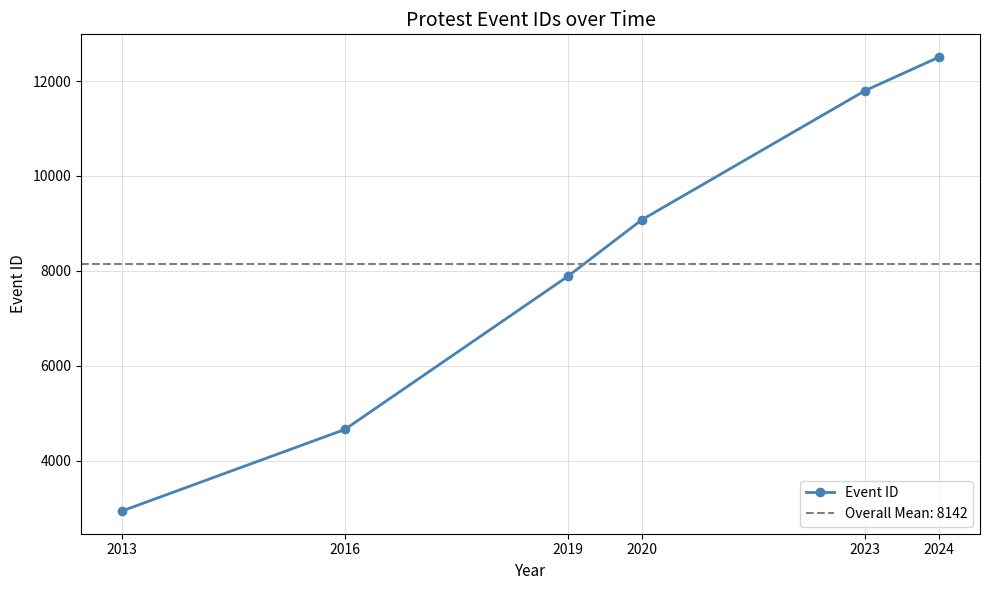

What is the value of the 2nd point from the left?

4655.0